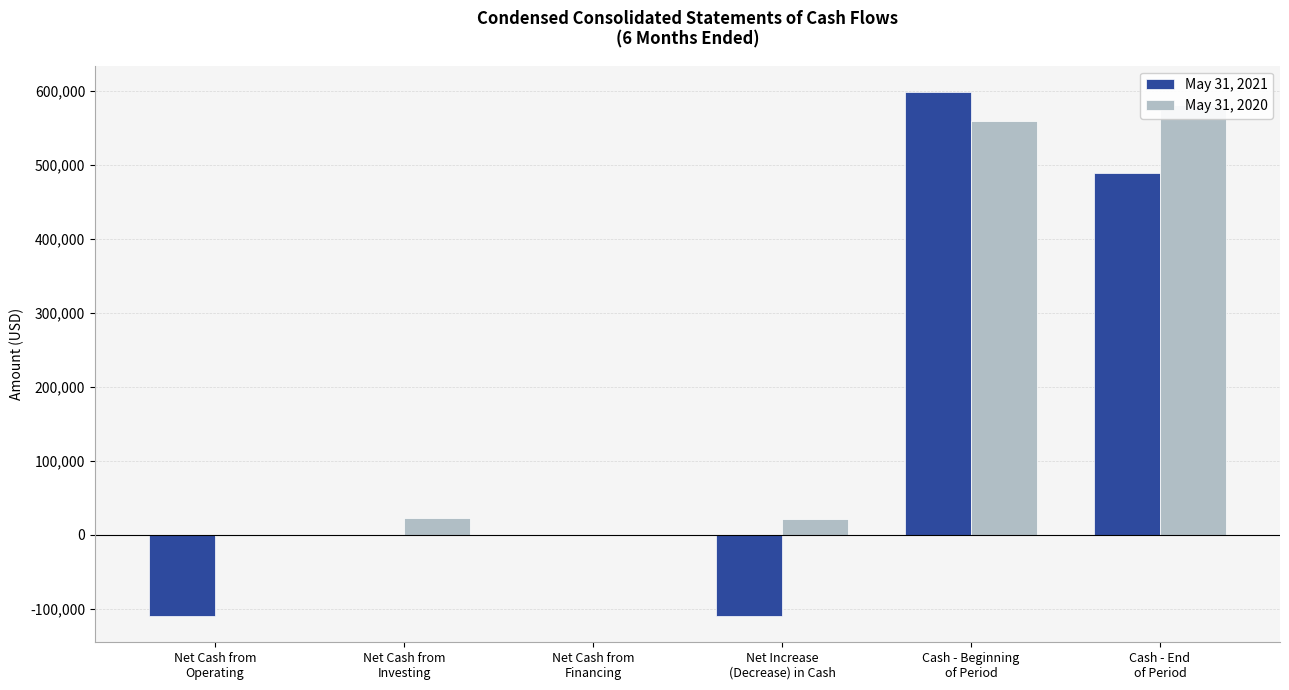

What is the highest value of the May 31, 2021 series?

598765